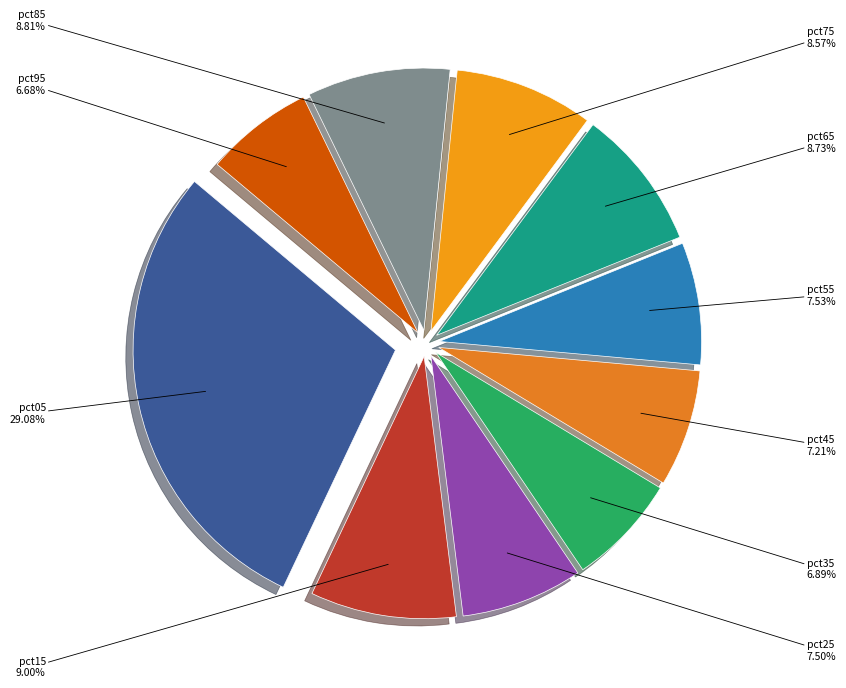

Do pct75 and pct05 together represent more than half of the pie?

No